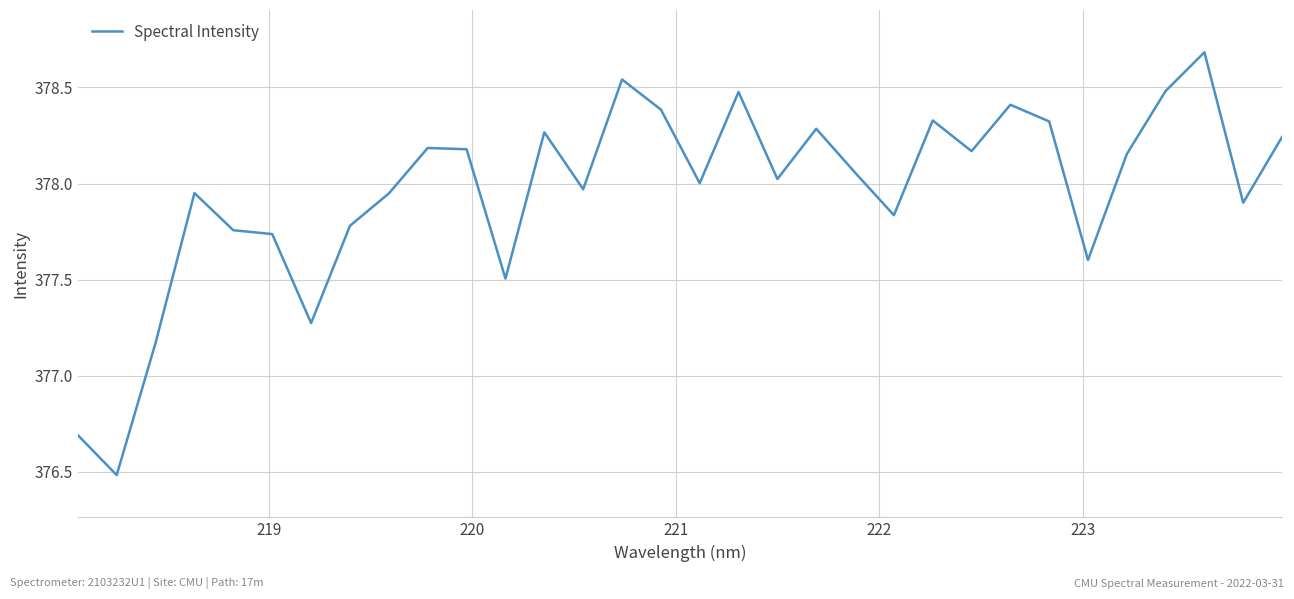

What is the smallest value displayed?

376.5